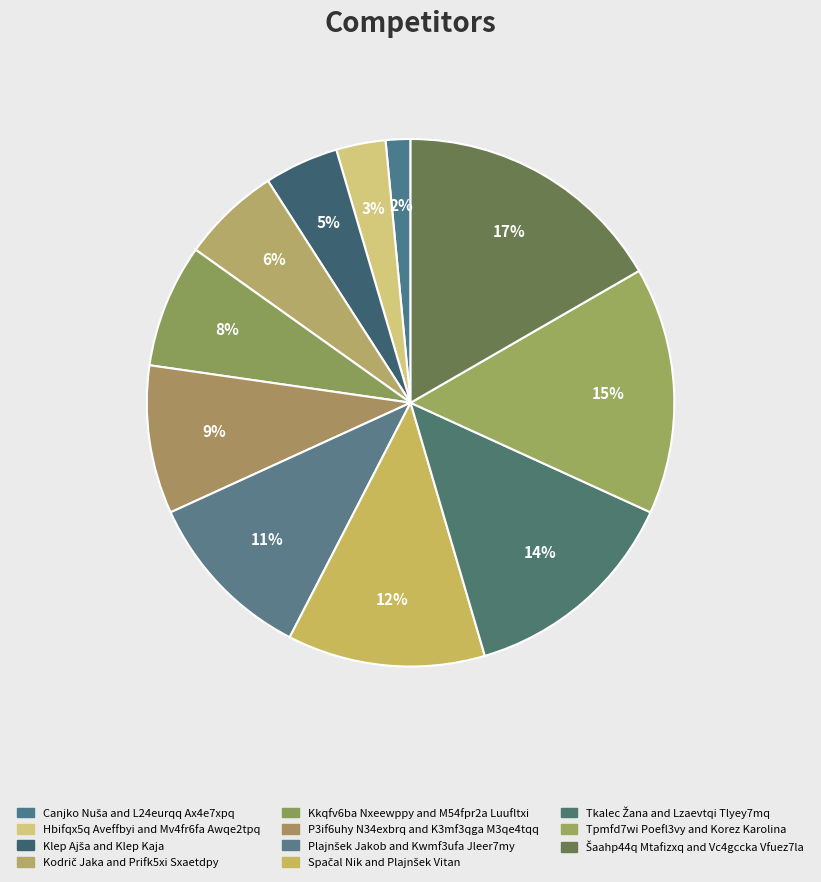

Rank the categories by value from highest to lowest.

Šaahp44q Mtafizxq and Vc4gccka Vfuez7la, Tpmfd7wi Poefl3vy and Korez Karolina, Tkalec Žana and Lzaevtqi Tlyey7mq, Spačal Nik and Plajnšek Vitan, Plajnšek Jakob and Kwmf3ufa Jleer7my, P3if6uhy N34exbrq and K3mf3qga M3qe4tqq, Kkqfv6ba Nxeewppy and M54fpr2a Luufltxi, Kodrič Jaka and Prifk5xi Sxaetdpy, Klep Ajša and Klep Kaja, Hbifqx5q Aveffbyi and Mv4fr6fa Awqe2tpq, Canjko Nuša and L24eurqq Ax4e7xpq